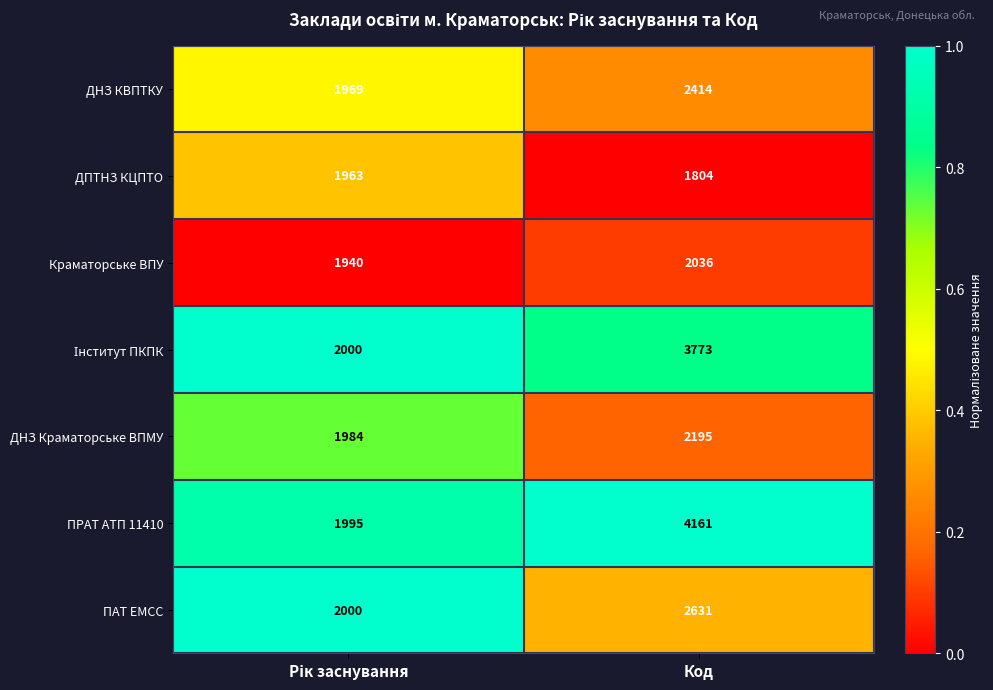

The ПАТ ЕМСС series shows 4624 at Код. True or false?

False